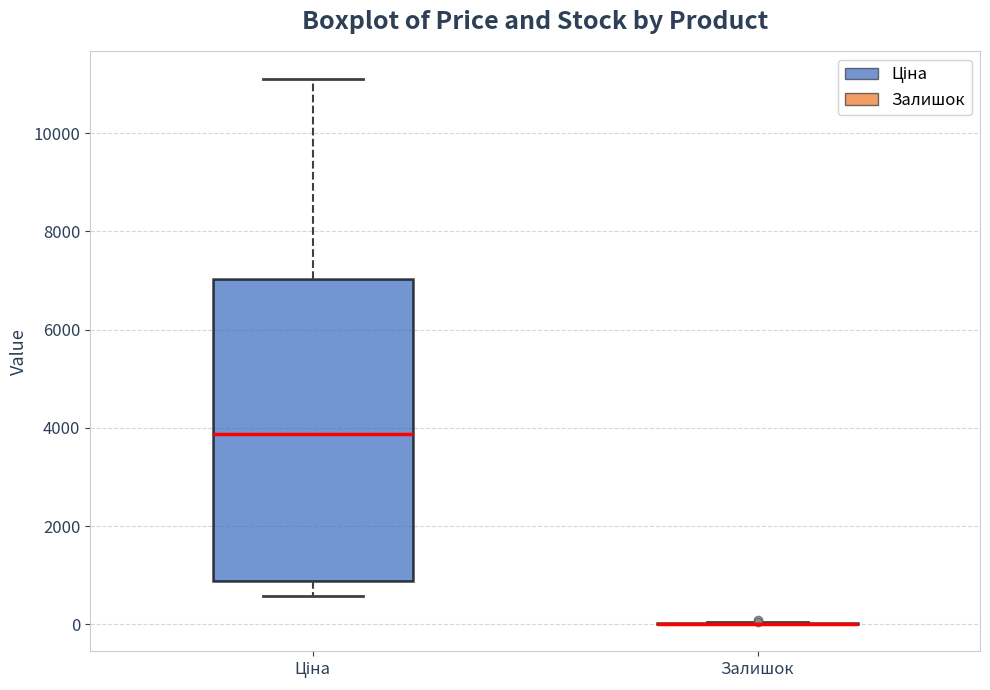

Reading left to right, transcribe this box plot: for each box, give where its median line is, the range the box spans, and where its two whiskers end, as read against the y-axis. The values are not printed on the chart, so give them approximately, as read against the axis.

Ціна: median 3800, box 800 to 7000, whiskers 600 to 11200
Залишок: box collapsed to a line at 0, whiskers 0 to 0